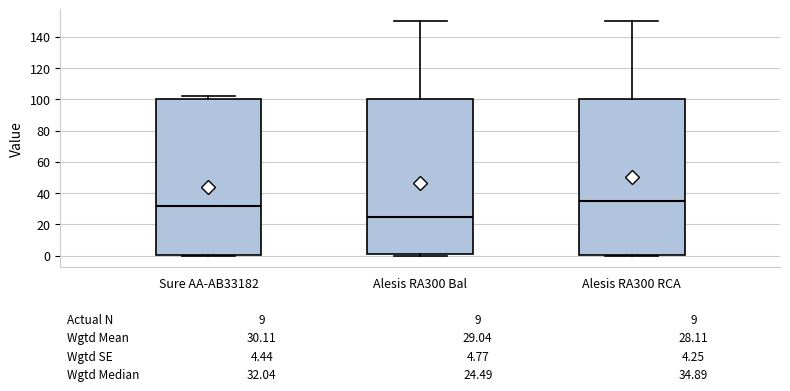

Which box's median line is the highest?

Alesis RA300 RCA